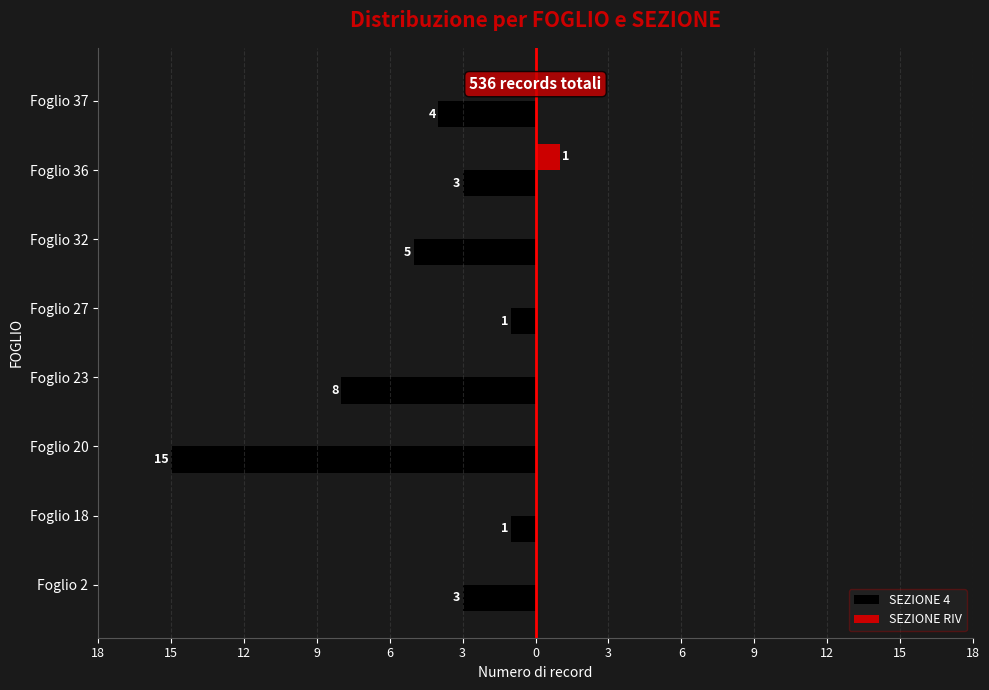

True or false: SEZIONE RIV has a value of 0 at Foglio 32.

False